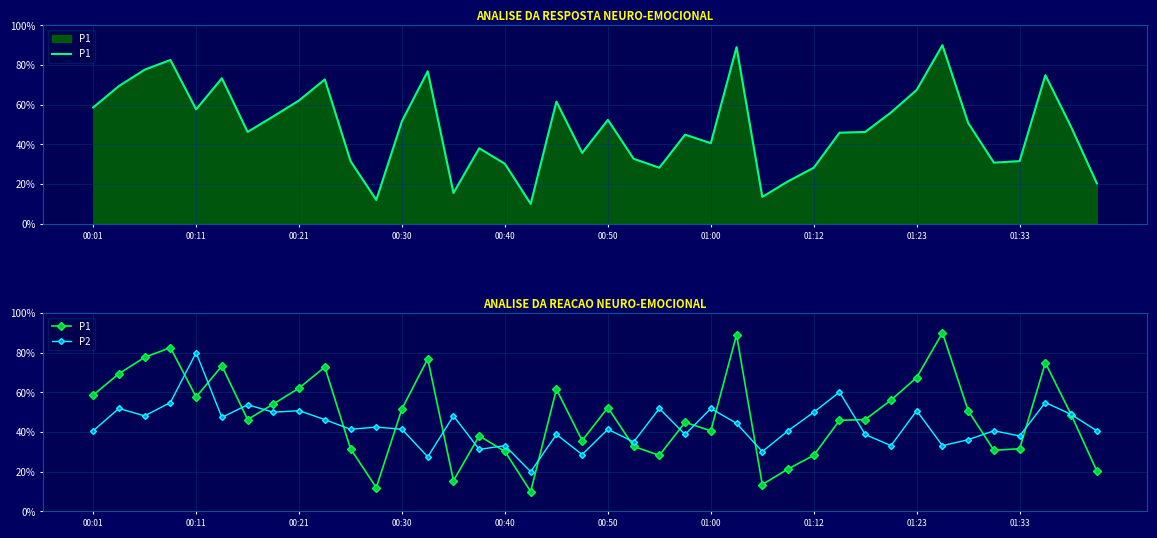

Which has a higher value, 00:30 or 00:21?

00:21